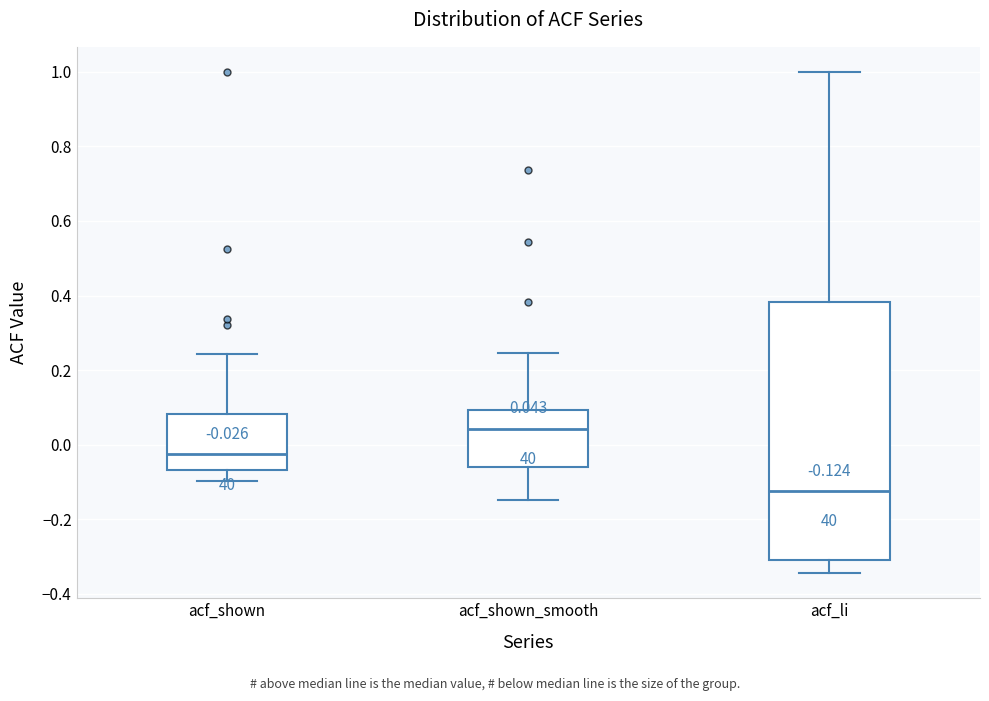

Which box is the tallest, from its lower edge to its upper edge?

acf_li